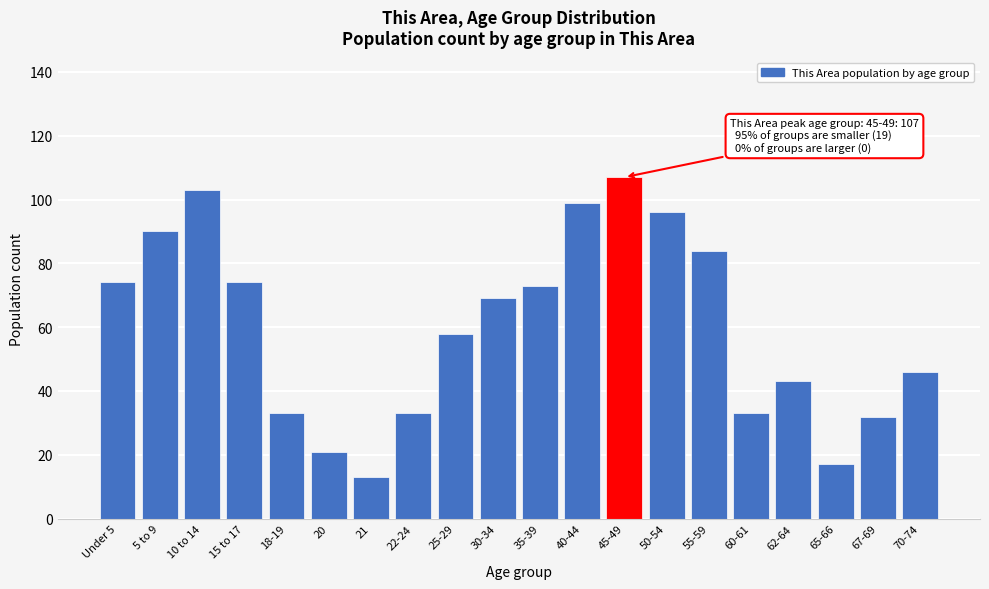

Reading left to right, extract all data points from this chart.

74	90	103	74	33	21	13	33	58	69	73	99	107	96	84	33	43	17	32	46